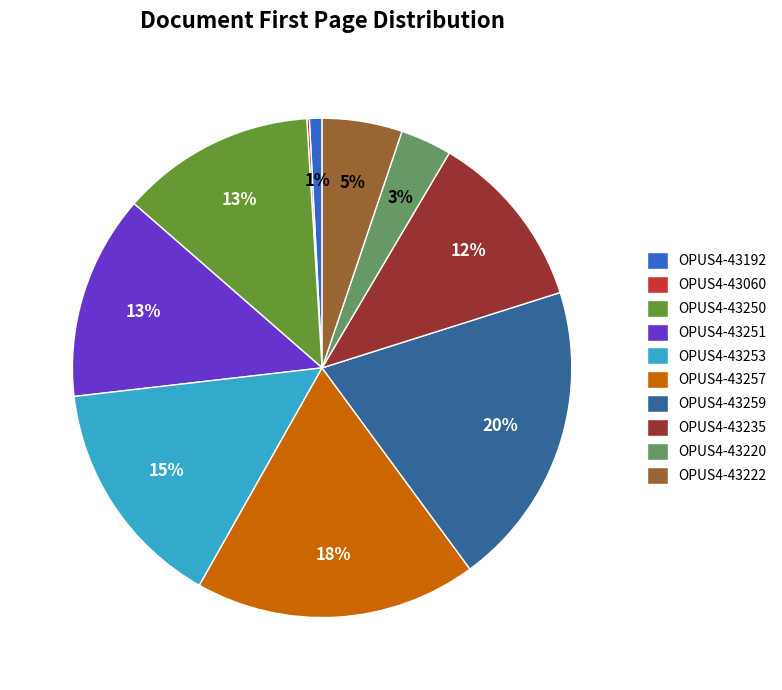

Is it true that OPUS4-43257 is 18% of the pie?

True